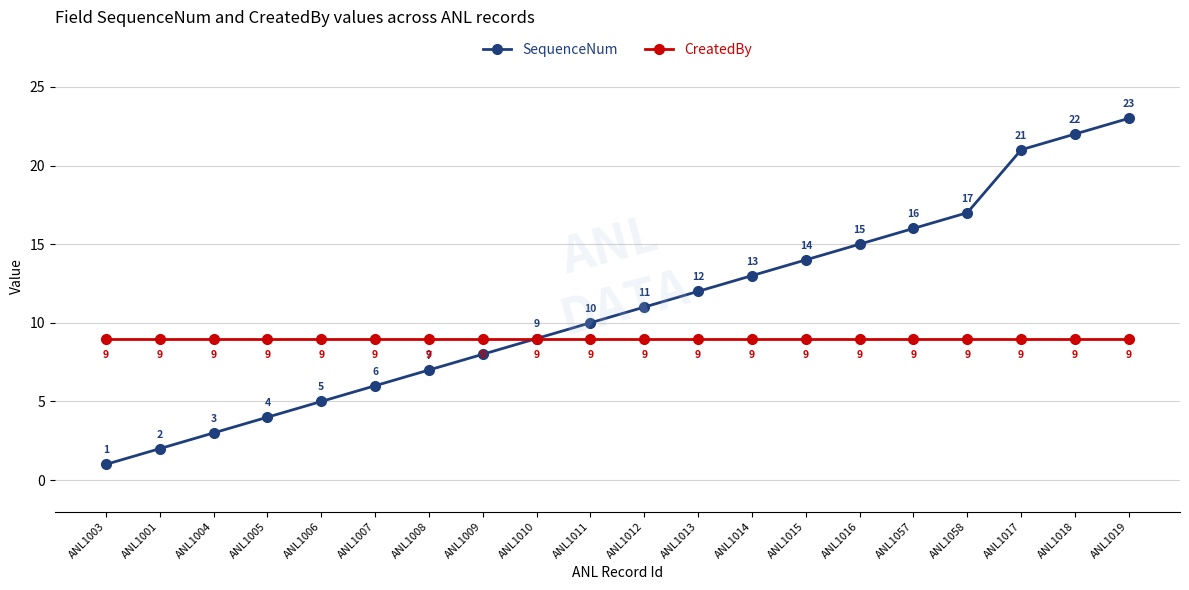

Does the chart display data point markers on the line(s)?

Yes